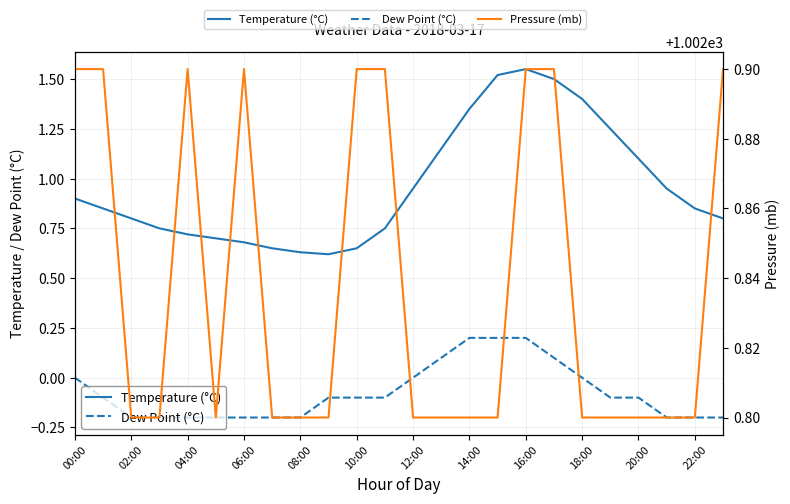

Reading left to right, what are all the values shown in this chart?

Temperature (°C): 0.9	0.8	0.8	0.8	0.7	0.7	0.7	0.7	0.6	0.6	0.7	0.8	0.9	1.1	1.4	1.5	1.6	1.5	1.4	1.2	1.1	0.9	0.8	0.8
Dew Point (°C): 0.0	-0.1	-0.2	-0.2	-0.2	-0.2	-0.2	-0.2	-0.2	-0.1	-0.1	-0.1	0.0	0.1	0.2	0.2	0.2	0.1	0.0	-0.1	-0.1	-0.2	-0.2	-0.2
Pressure (mb): 1002.9	1002.9	1002.8	1002.8	1002.9	1002.8	1002.9	1002.8	1002.8	1002.8	1002.9	1002.9	1002.8	1002.8	1002.8	1002.8	1002.9	1002.9	1002.8	1002.8	1002.8	1002.8	1002.8	1002.9